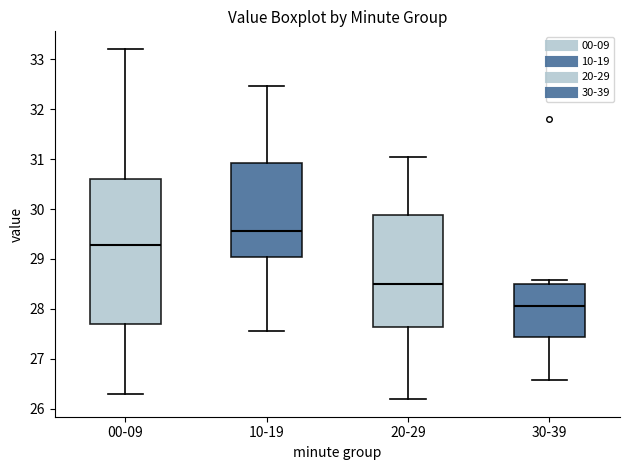

Which box is the tallest, from its lower edge to its upper edge?

00-09